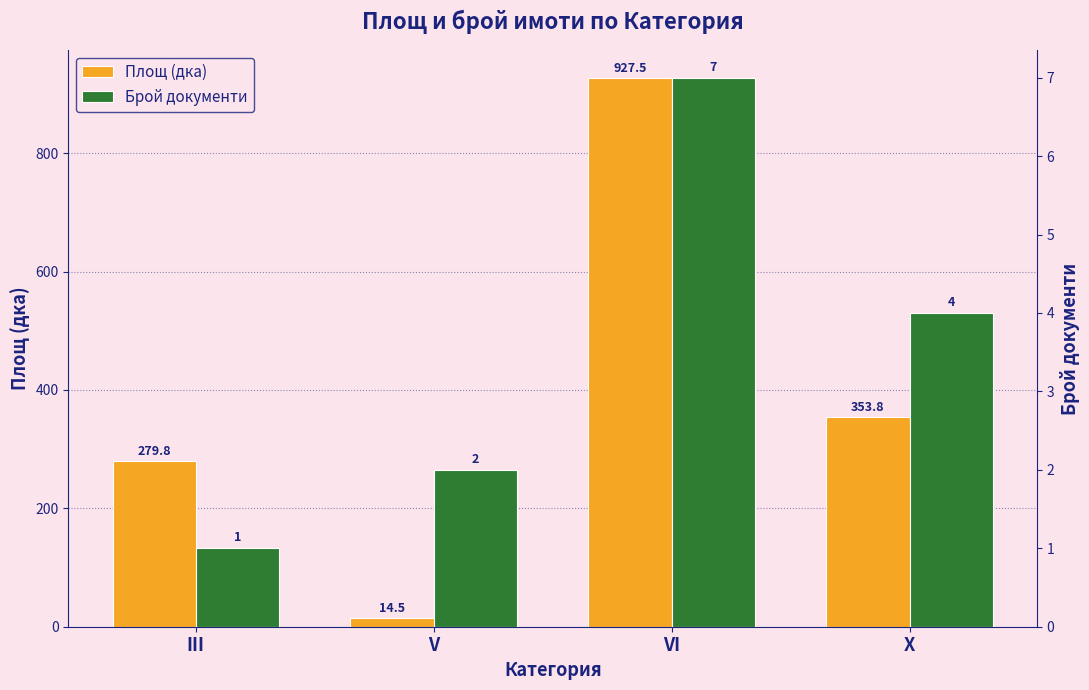

Count the Брой документи values in the range 2 to 7.

3